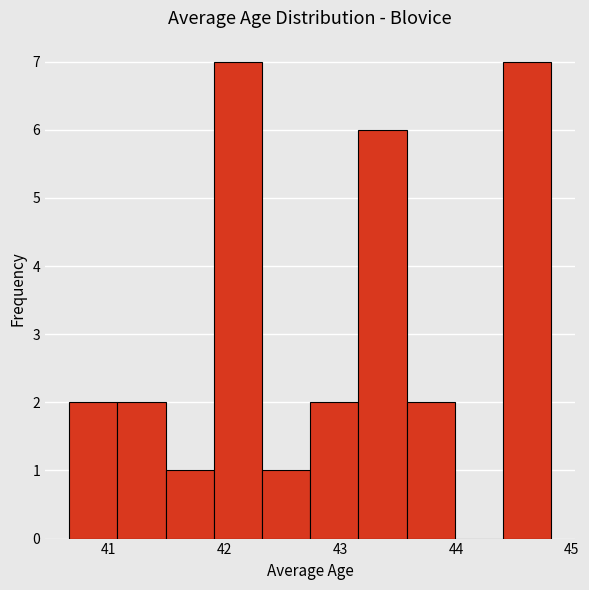

What is the height of the bar covering 44.4 to 44.8 on the x-axis? Neither the bar edges nor the heights are printed on the chart, so give them approximately, as read against the axes.

7